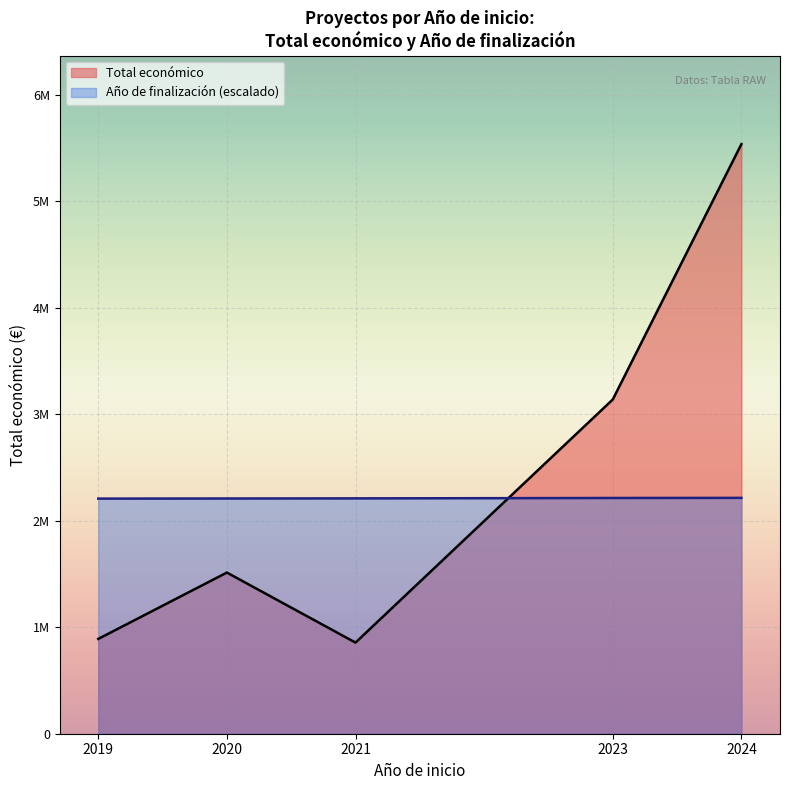

Does the chart display data point markers on the line(s)?

No